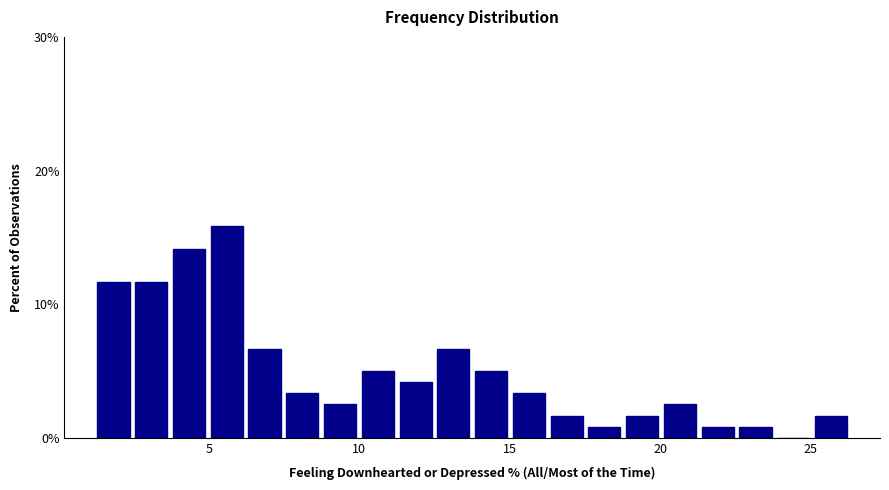

Around what value on the x-axis is the tallest bar? Give the approximate position of its centre, as read against the axis.

5.5